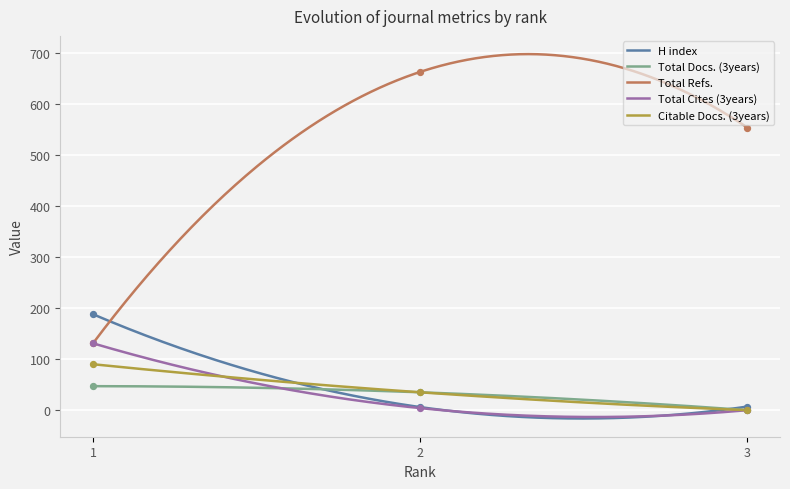

Which series reaches the minimum Y coordinate?

Total Docs. (3years)